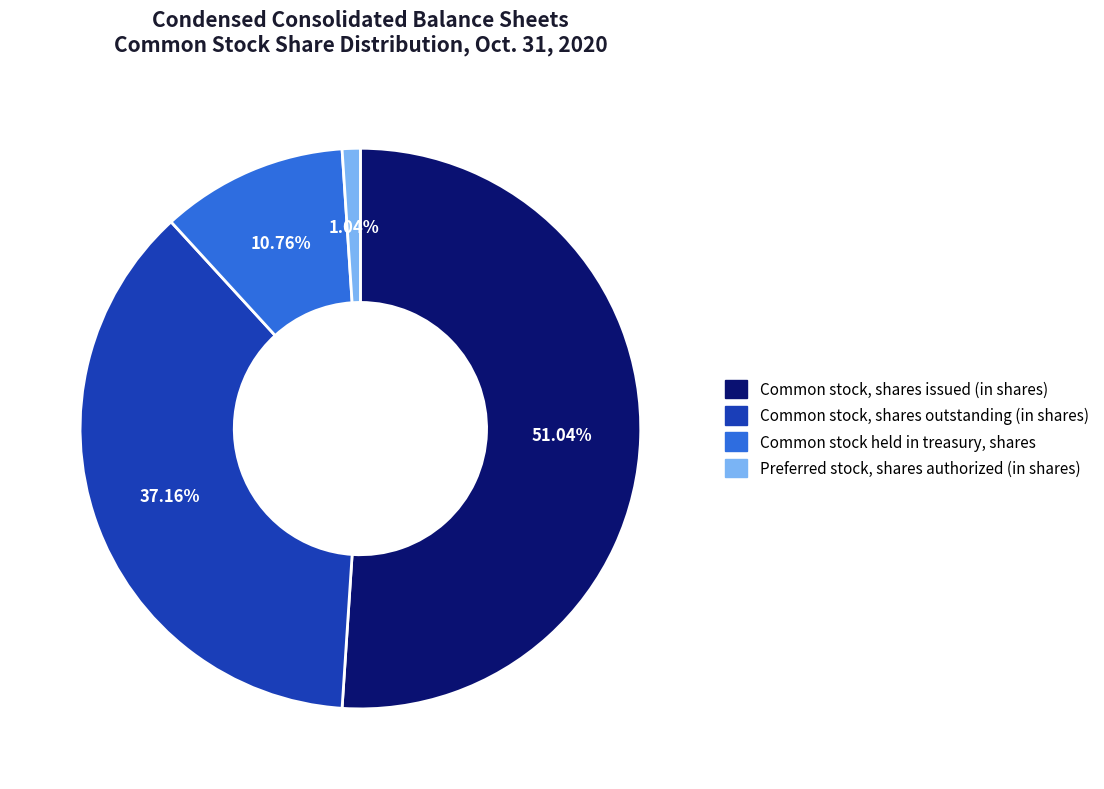

Which slice is the largest?

Common stock, shares issued (in shares)